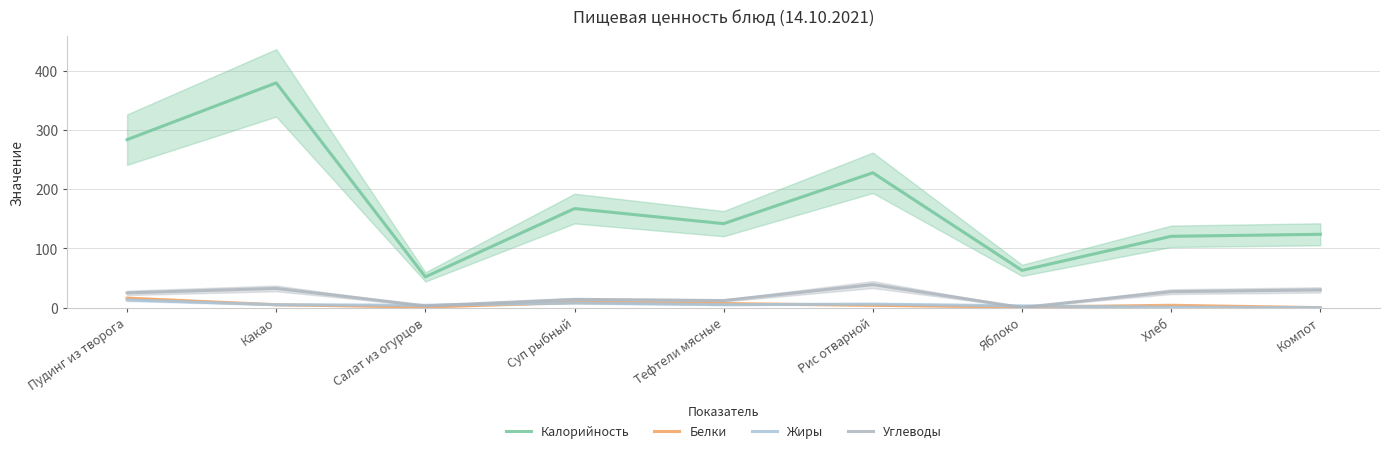

Which category has the highest value in the Калорийность series?

Какао